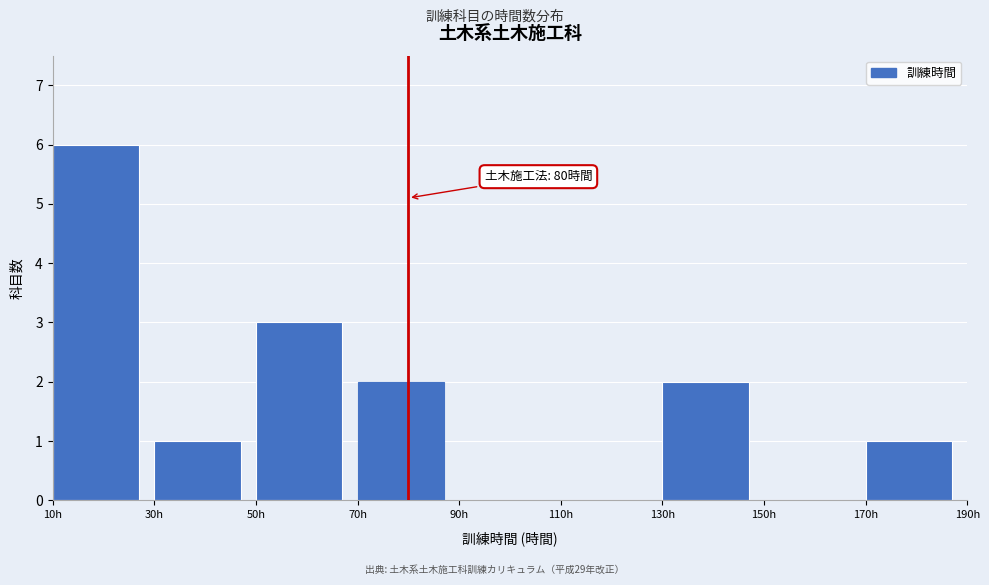

Over which range of the x-axis is the bar tallest?

10 to 30